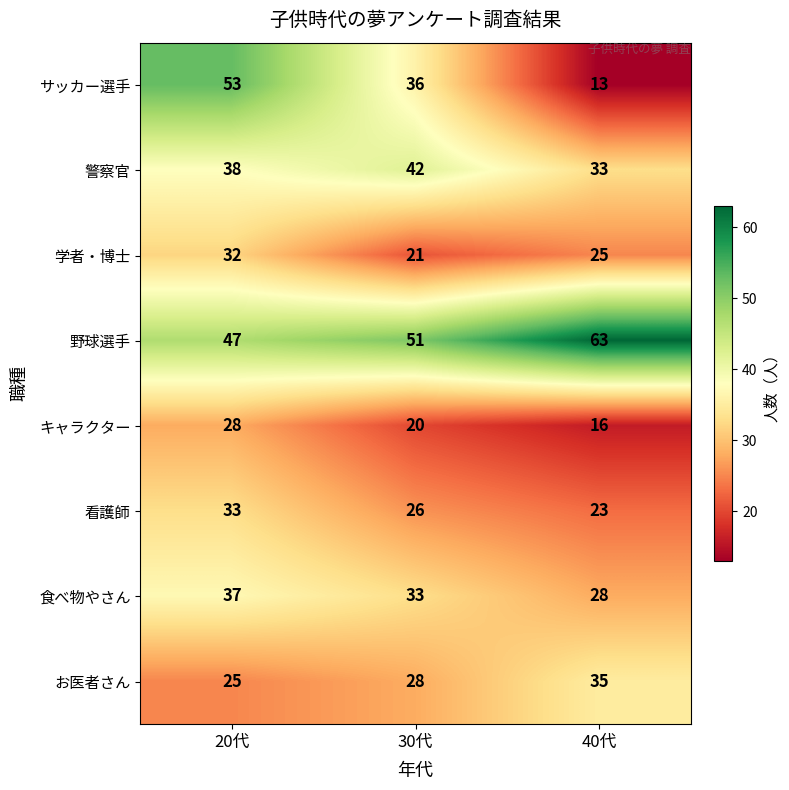

Reading left to right, extract all data points from this chart.

サッカー選手: 20代=53	30代=36	40代=13
警察官: 20代=38	30代=42	40代=33
学者・博士: 20代=32	30代=21	40代=25
野球選手: 20代=47	30代=51	40代=63
キャラクター: 20代=28	30代=20	40代=16
看護師: 20代=33	30代=26	40代=23
食べ物やさん: 20代=37	30代=33	40代=28
お医者さん: 20代=25	30代=28	40代=35